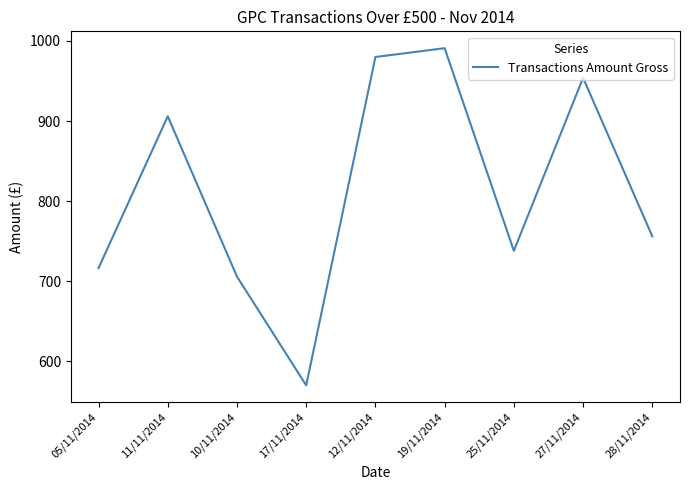

At which label is the value closest to 780?

28/11/2014